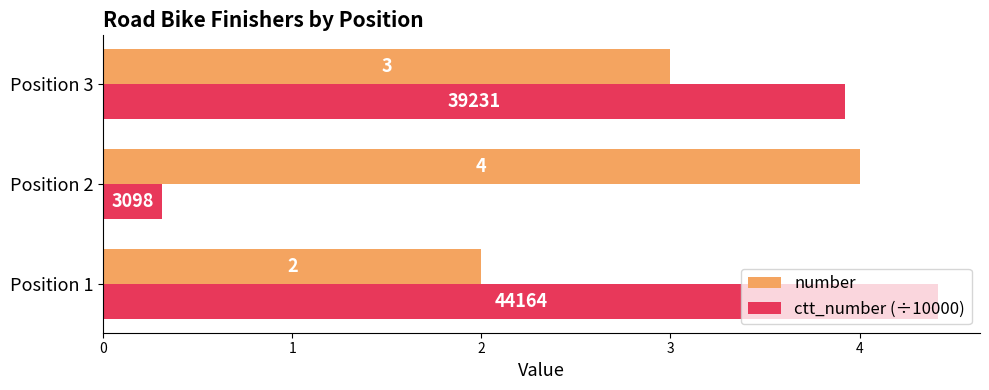

What is the difference between the number values at Position 2 and Position 1?

2.0